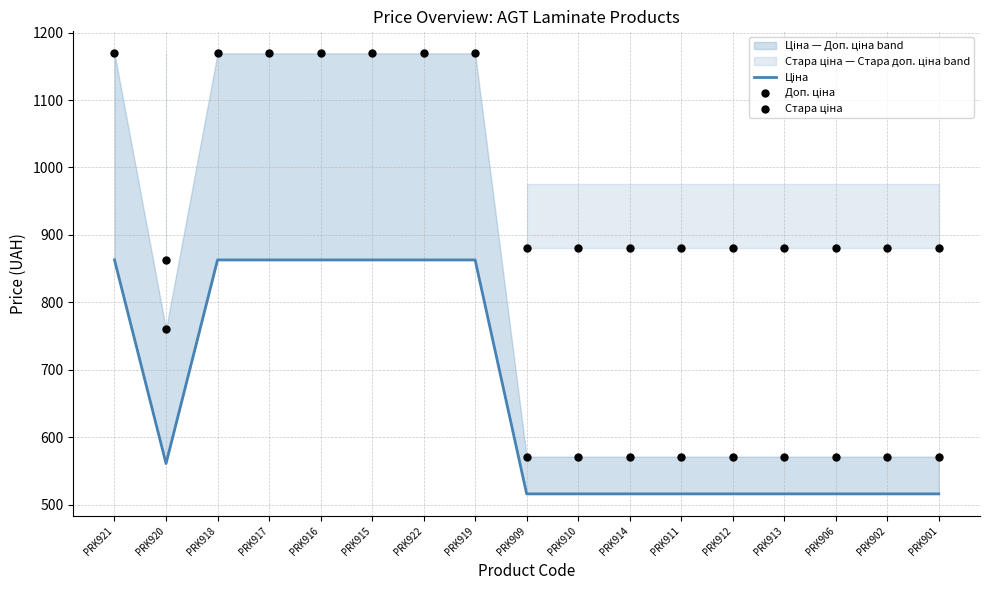

Is the value of Ціна at PRK922 greater than the value of Доп. ціна at PRK910?

Yes